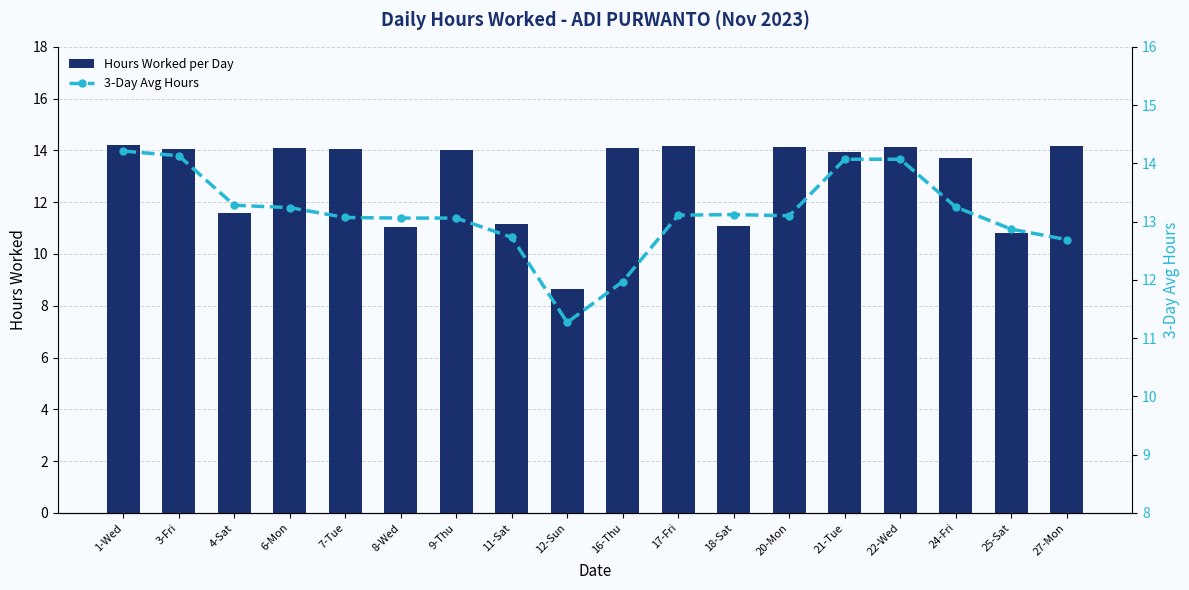

What is the greatest value displayed?

14.2